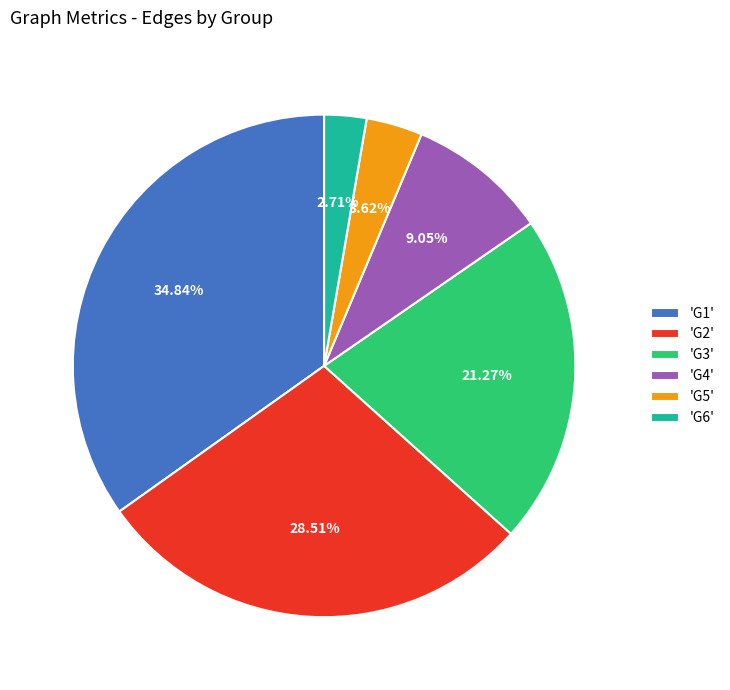

What is the ratio of the value at 'G2' to the value at 'G3'?

1.3